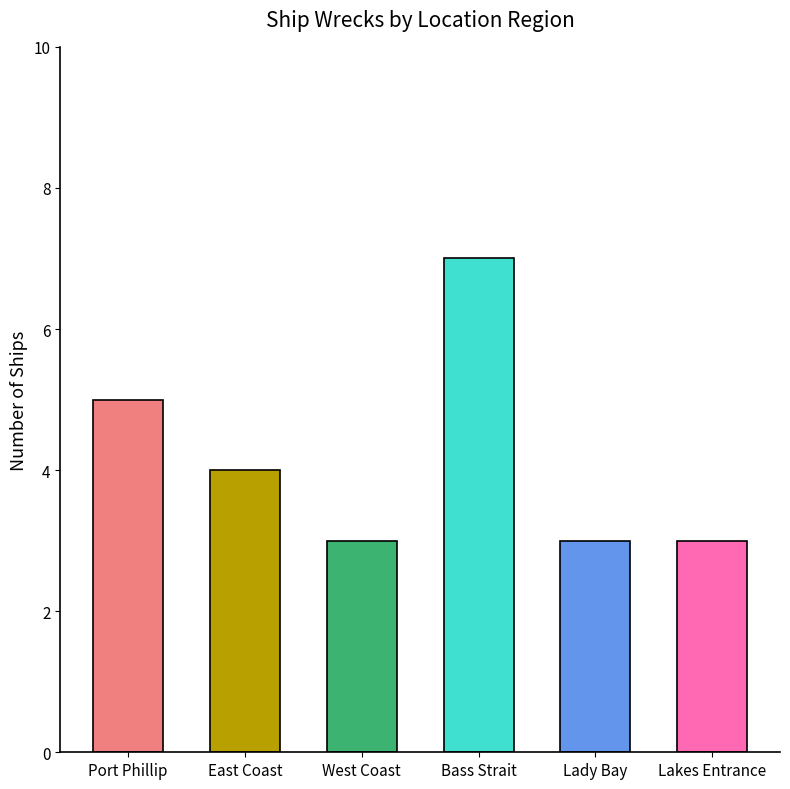

What is the label of the 1st bar from the left?

Port Phillip